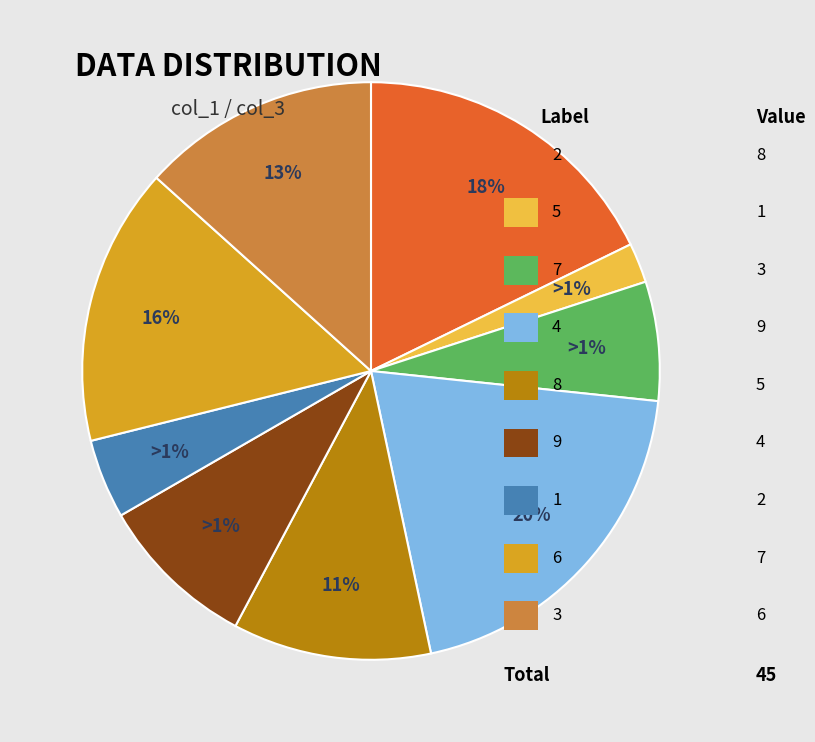

To the nearest percent, what is the average slice percentage?

11%